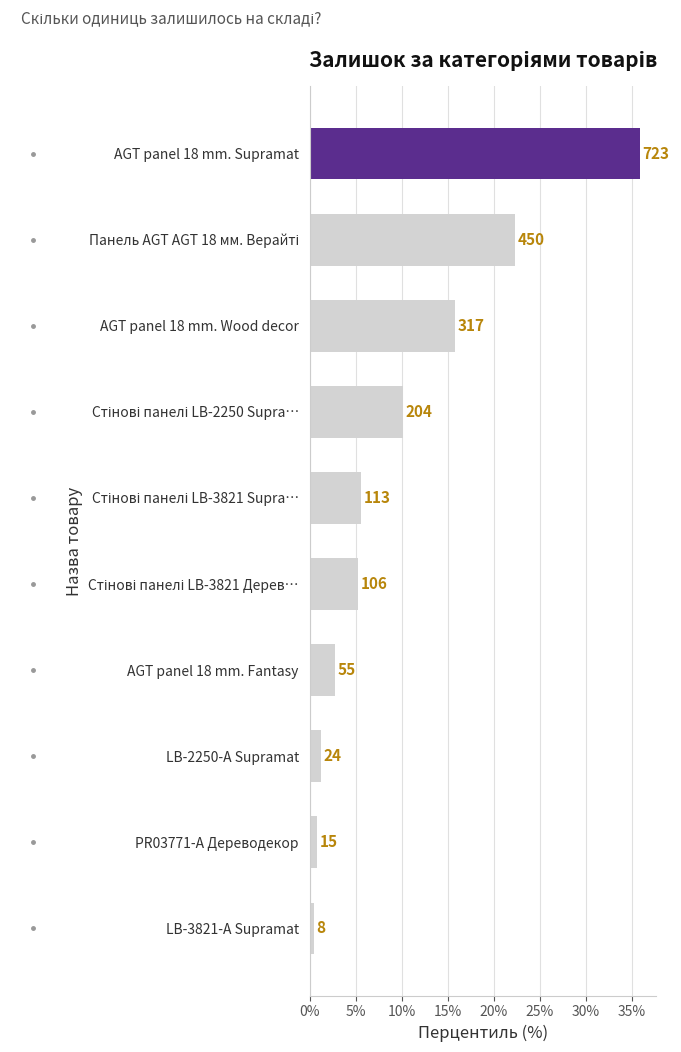

Does the chart contain any negative values?

No